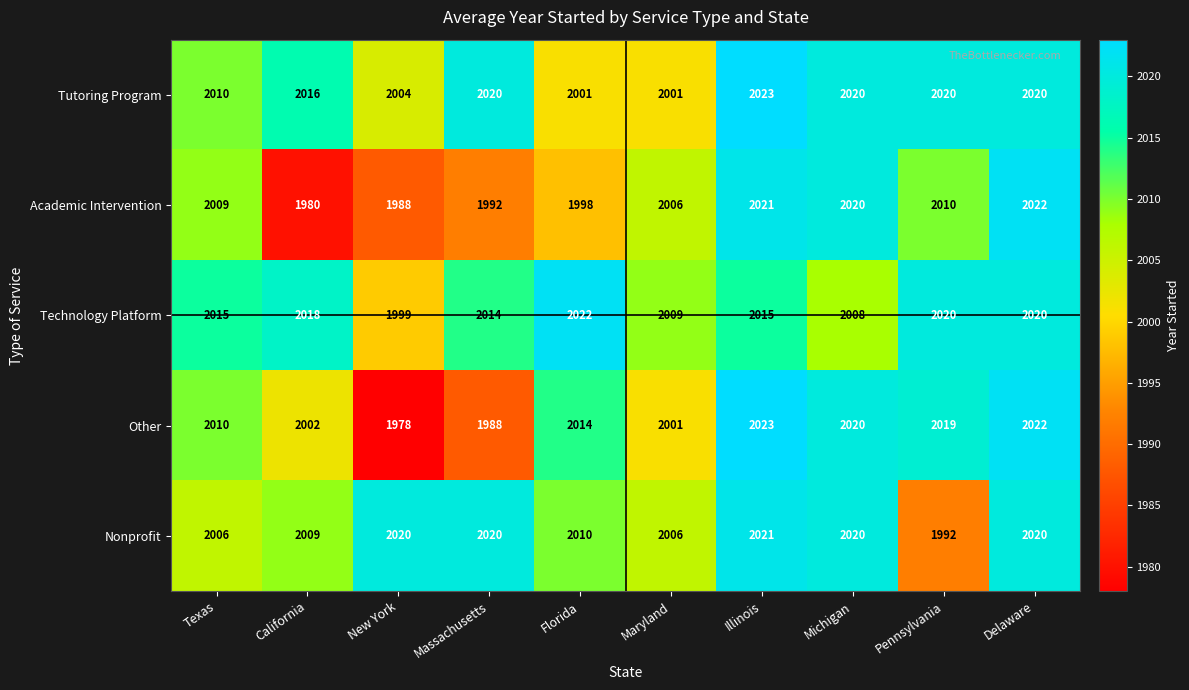

Which series changed the most between Texas and New York?

Other